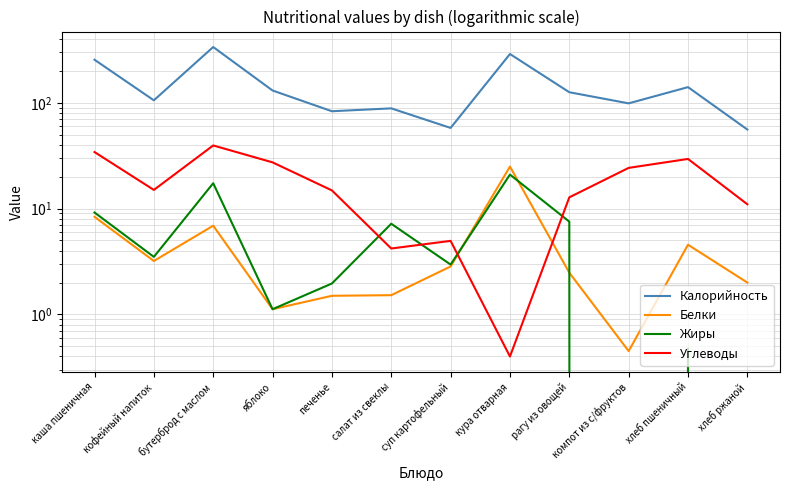

Is the value of Жиры at салат из свеклы greater than the value of Калорийность at яблоко?

No